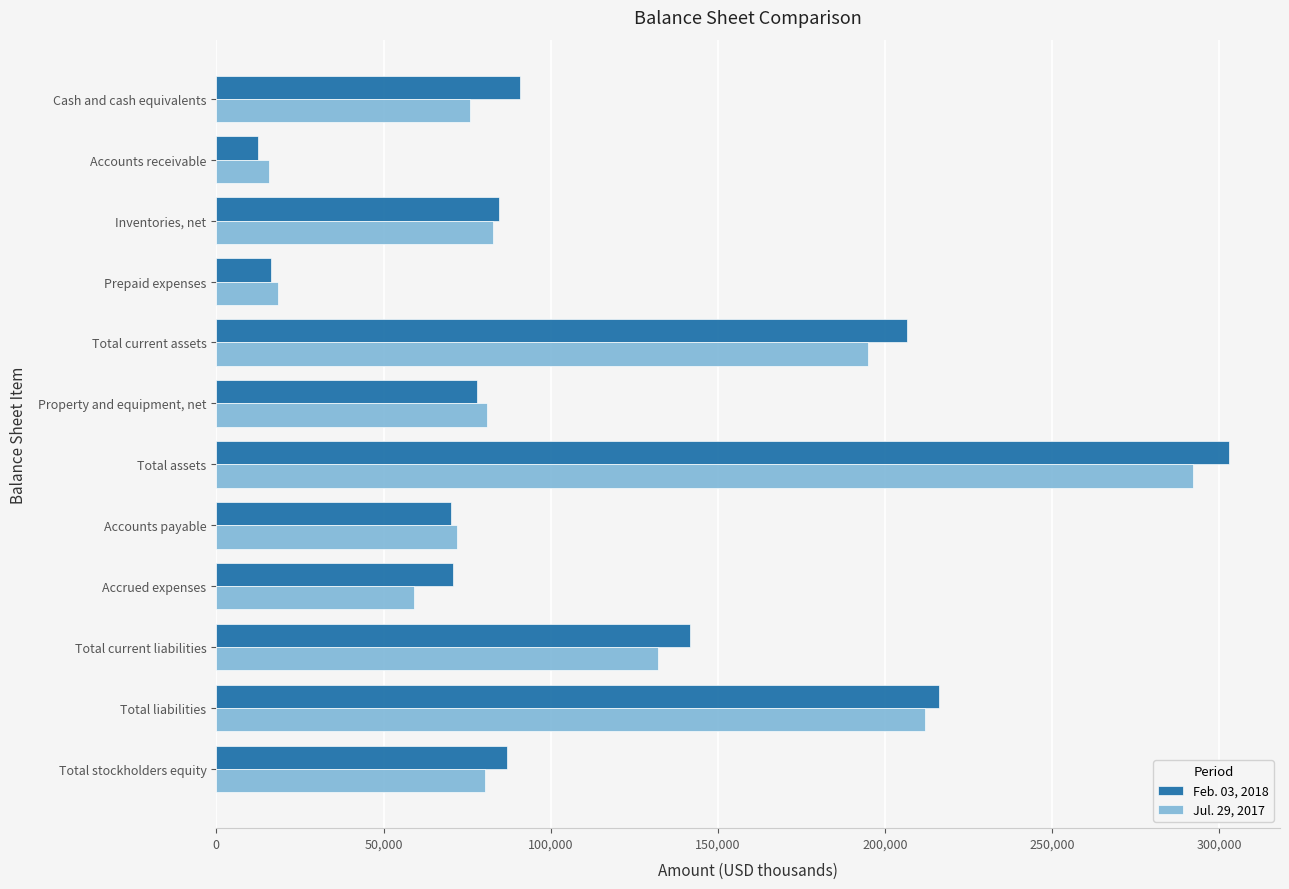

What is the difference between the highest and lowest values at Cash and cash equivalents?

14935